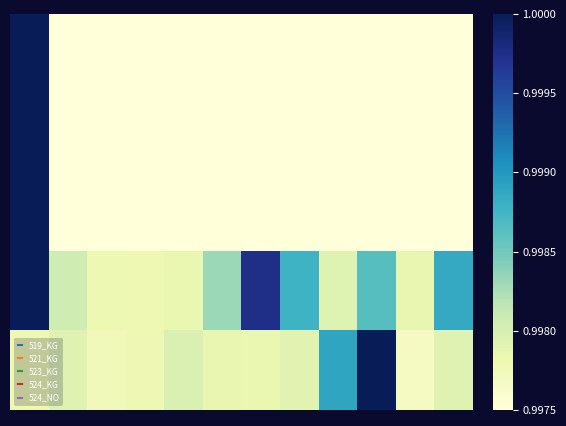

How many distinct data groups are displayed?

5